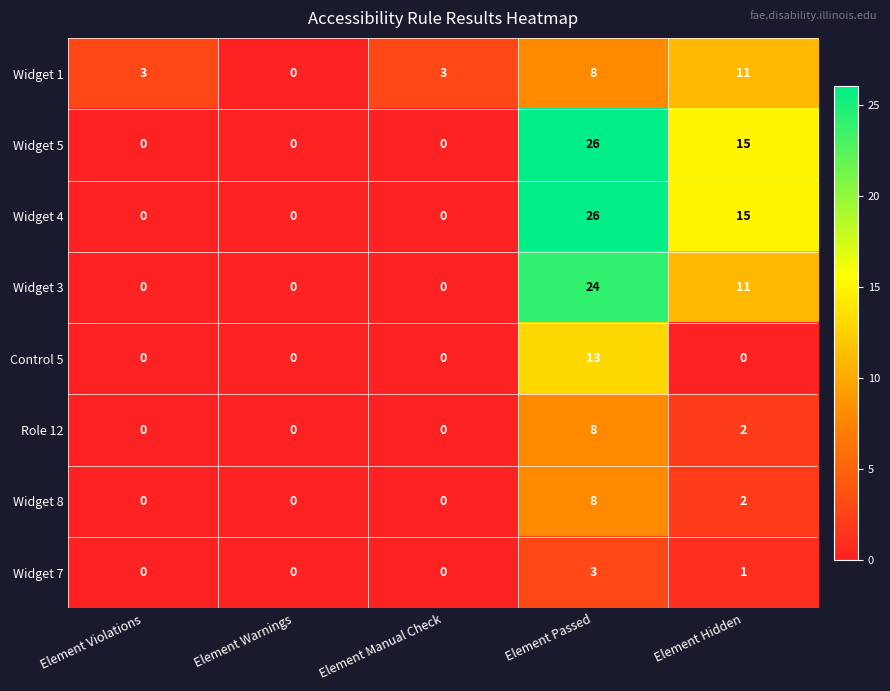

What is the highest value of the Widget 4 series?

26